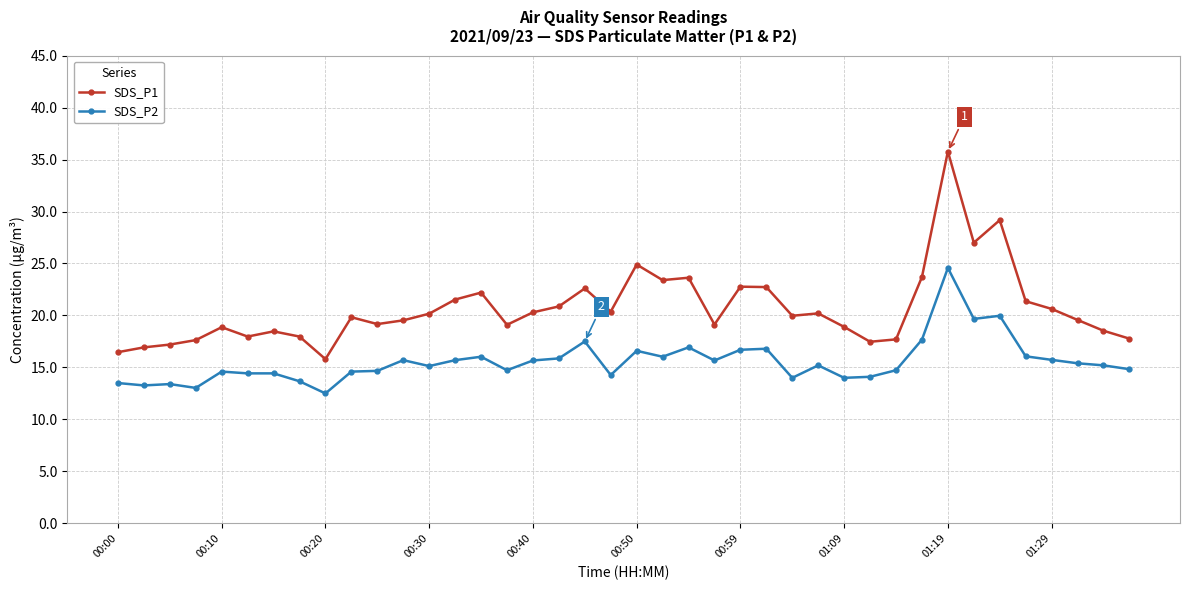

Which series has the largest total across all categories?

SDS_P1